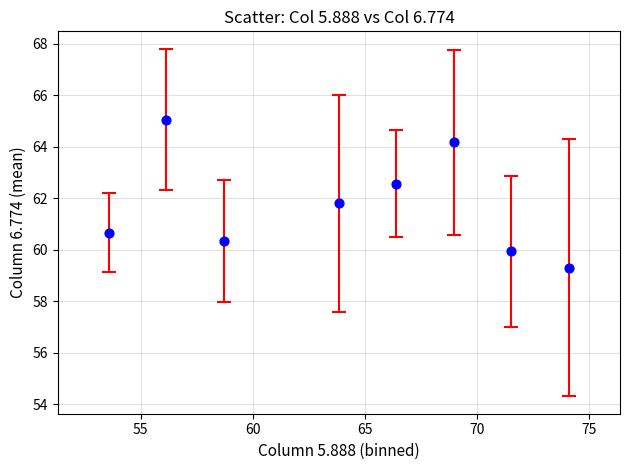

What is the average X value?

64.2